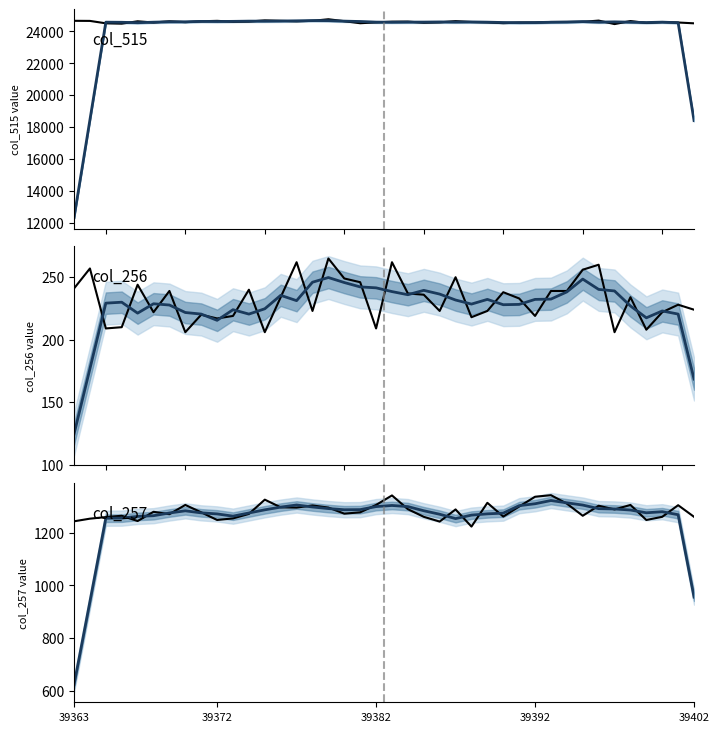

What is the sum of all col_515 values?

983966.0